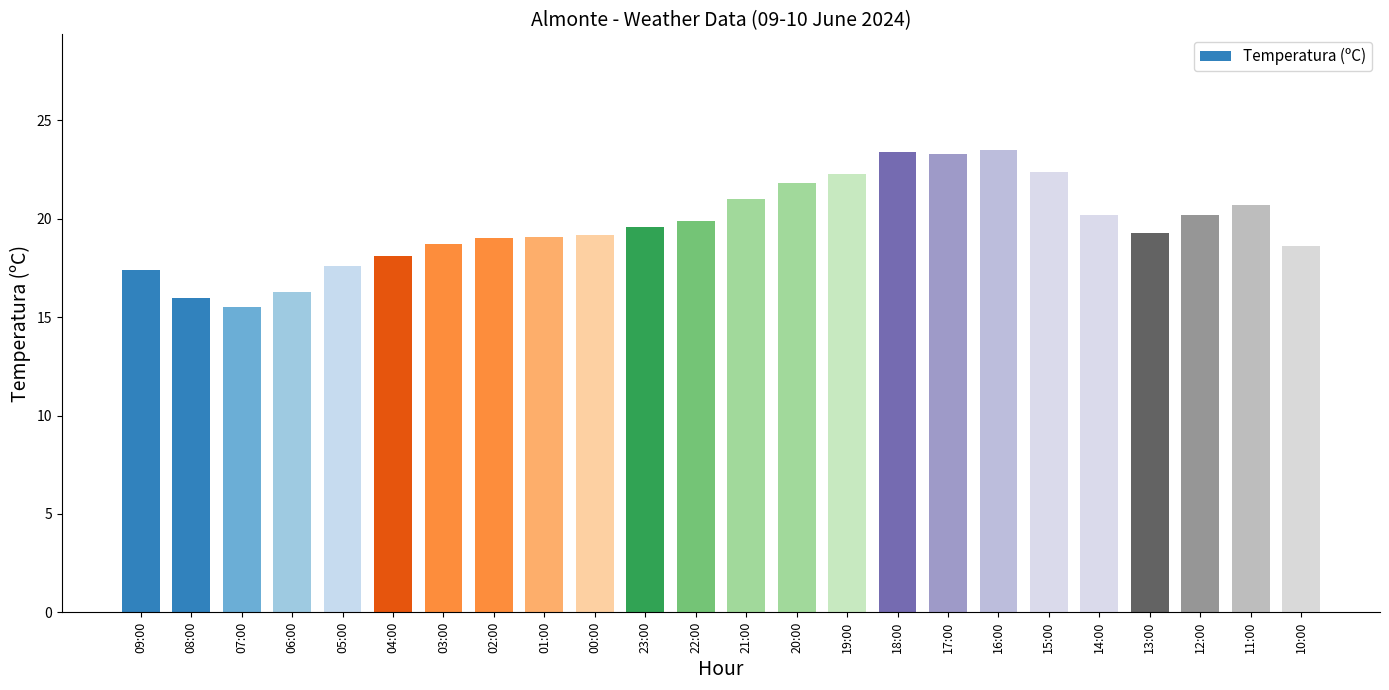

True or false: the data shows 20.2 at 14:00.

True